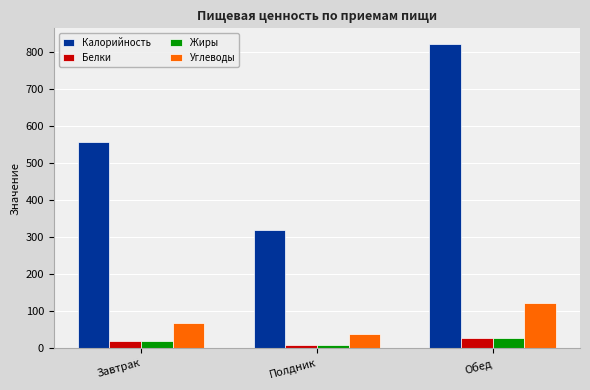

At how many categories does at least one series exceed 185?

3